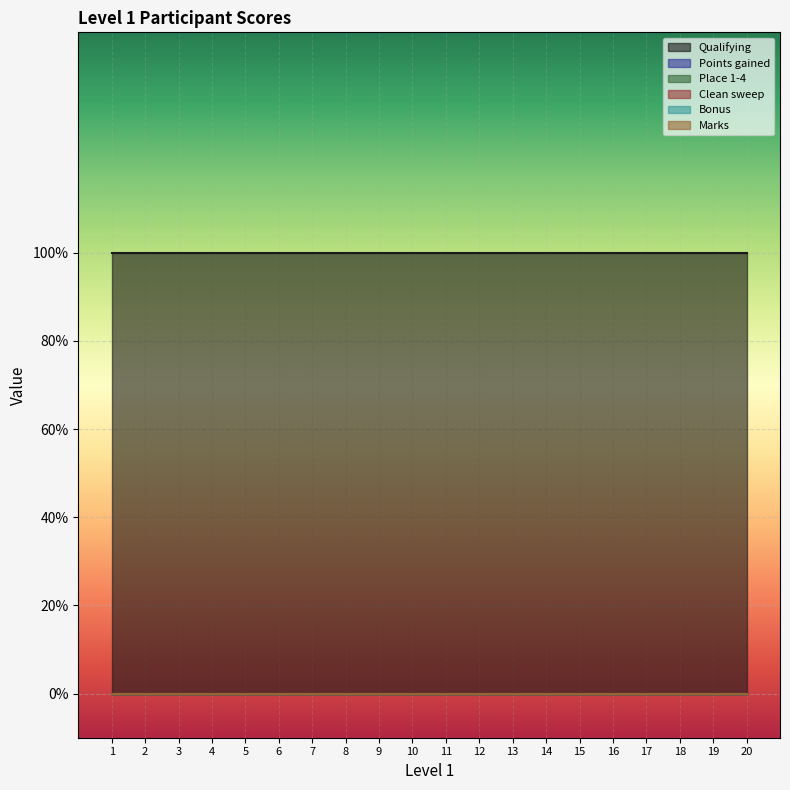

At which label does Bonus reach its minimum?

1